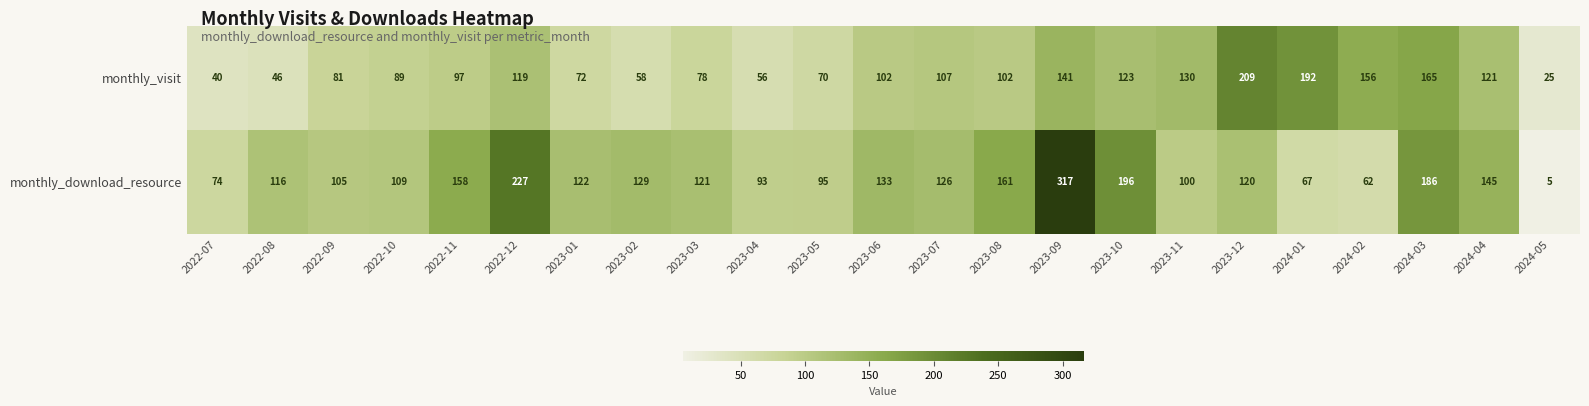

At which label is monthly_visit closest to 117?

2022-12